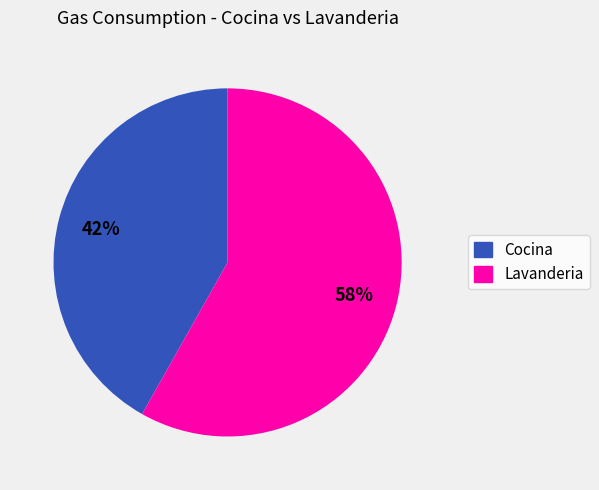

To the nearest percent, what percentage of the pie is Cocina?

42%